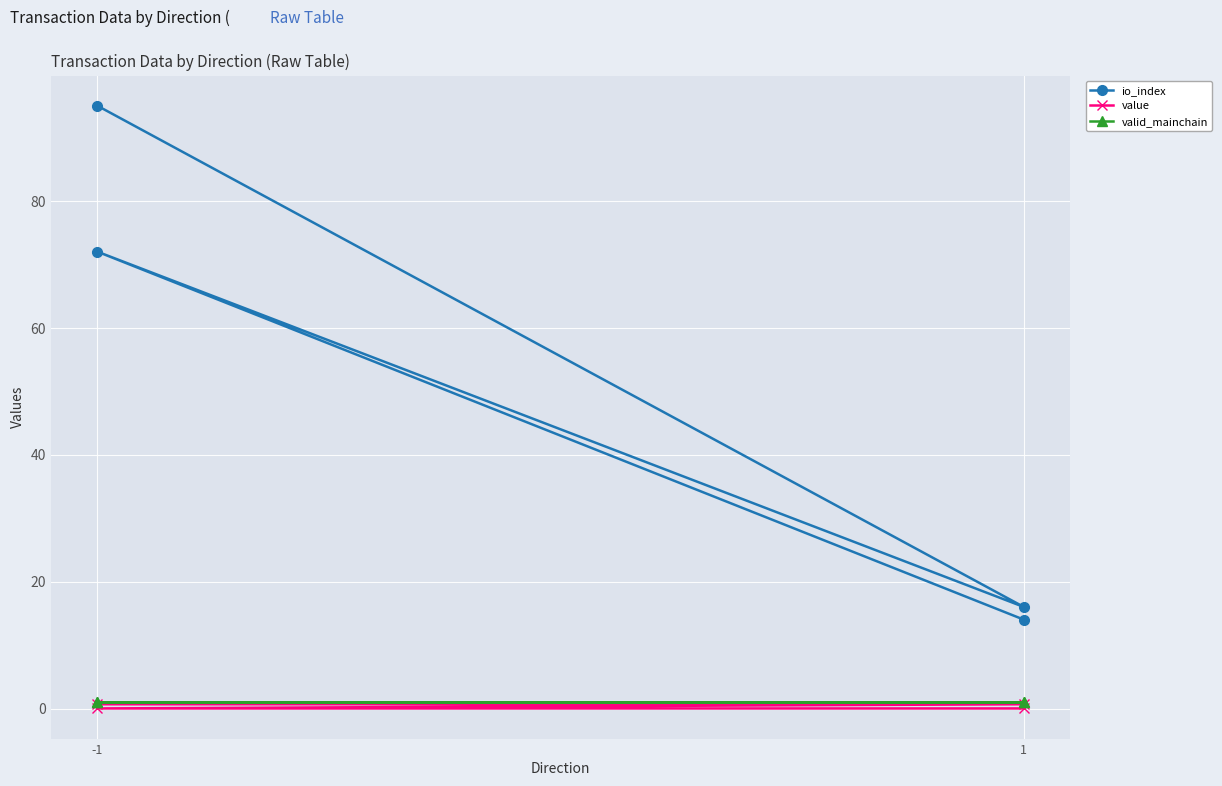

Rank the series at 1 from lowest to highest value.

value, valid_mainchain, io_index